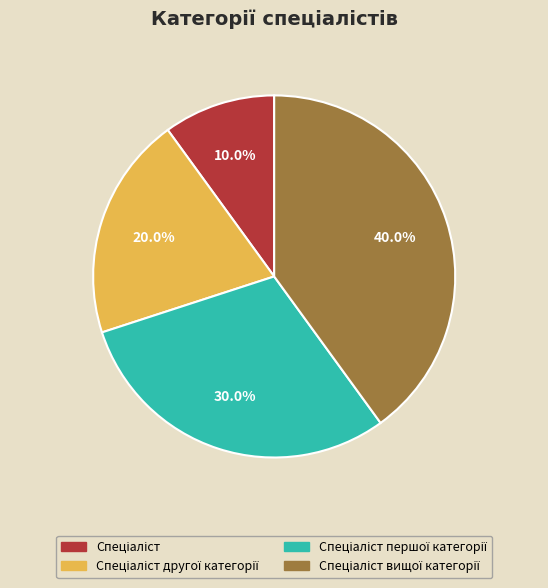

Does any single category account for the majority?

No